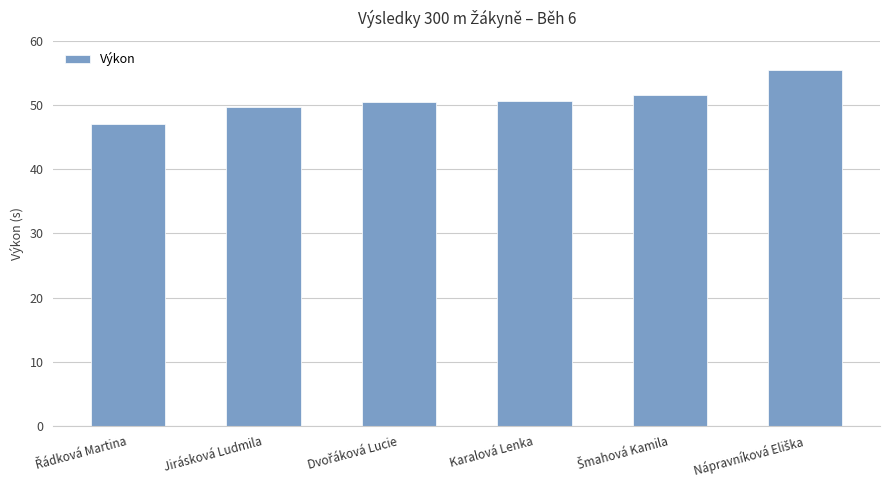

True or false: the data shows 49.7 at Jirásková Ludmila.

True